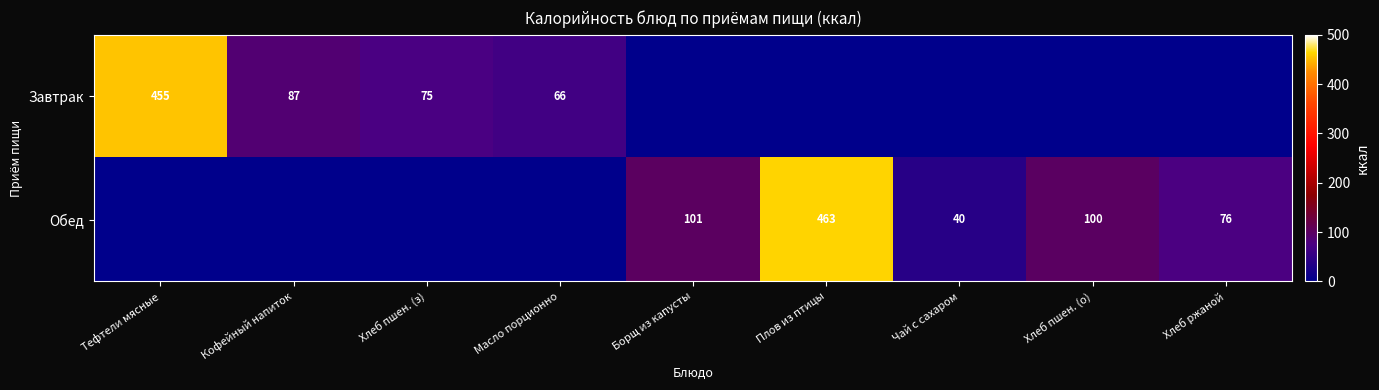

Is it true that Завтрак equals 105 at Масло порционно?

False